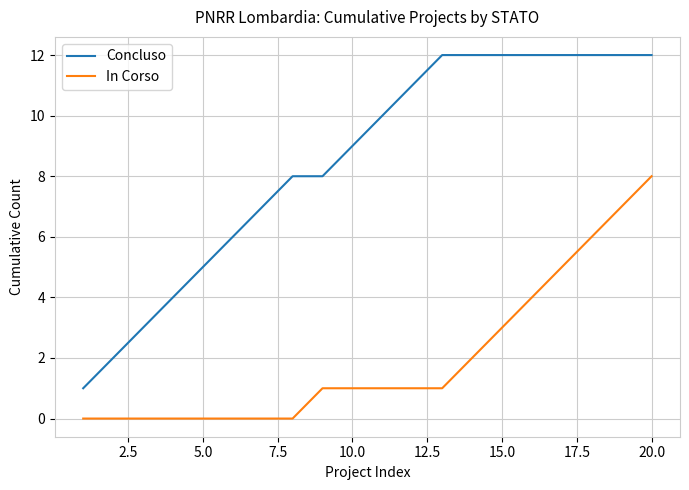

True or false: In Corso and Concluso cross at least once.

False